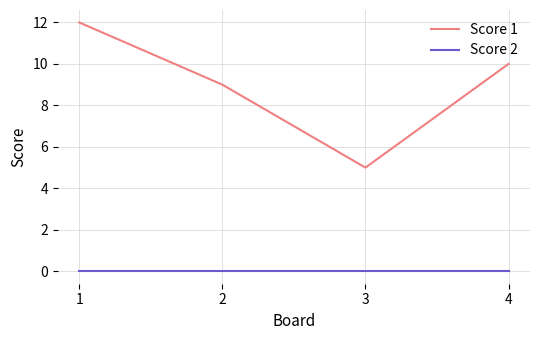

How many lines are shown in the chart?

2